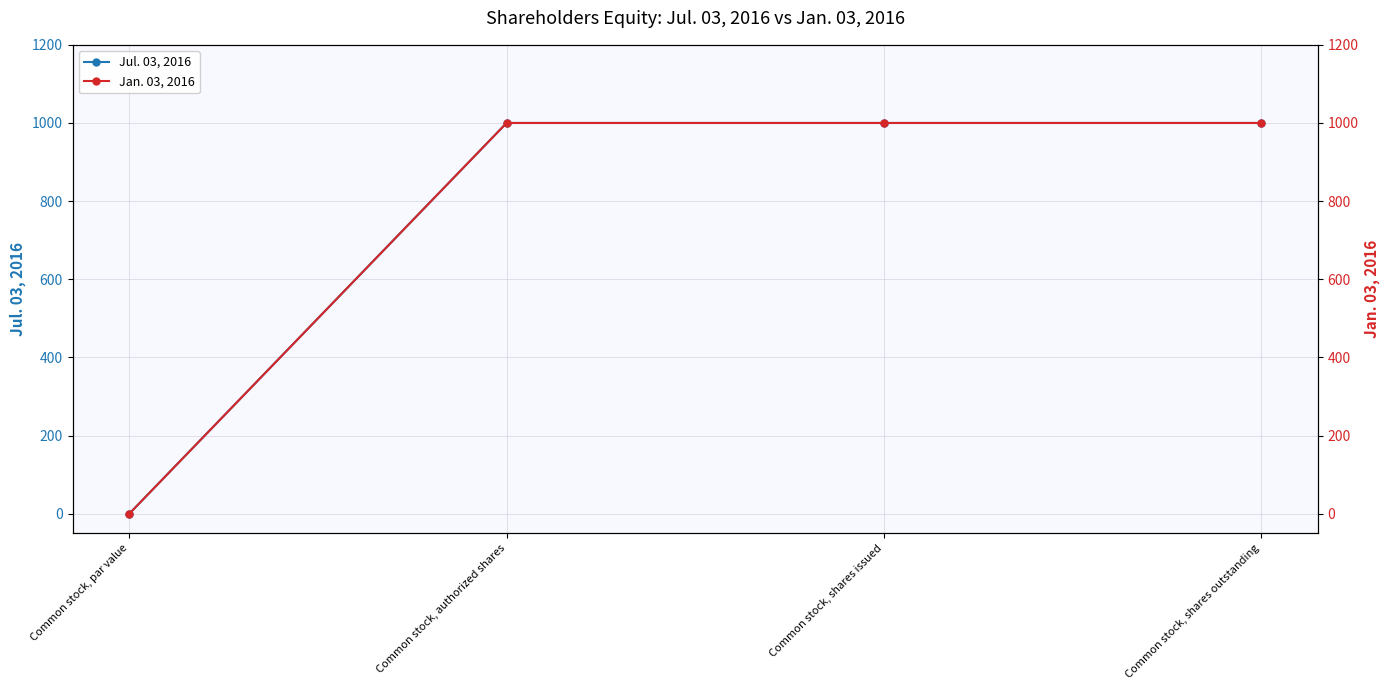

Is the value of Jul. 03, 2016 at Common stock, shares outstanding greater than the value of Jan. 03, 2016 at Common stock, shares outstanding?

No